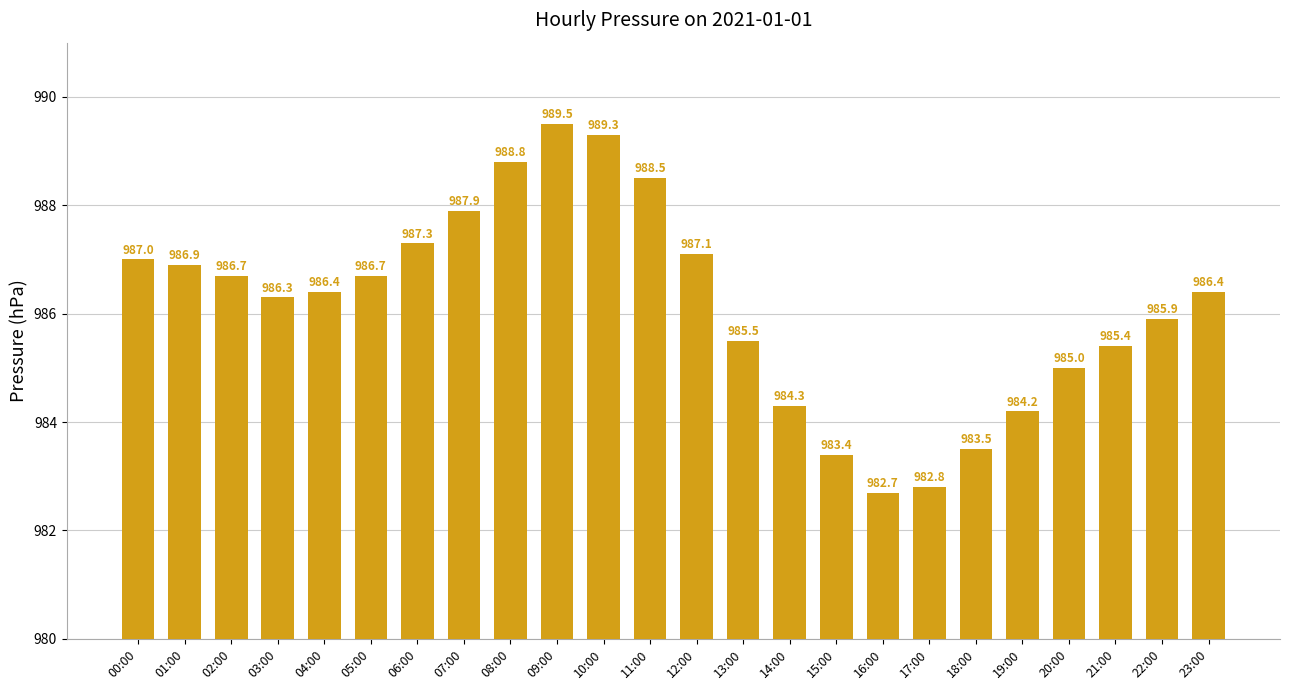

What is the difference between the maximum and minimum values?

6.8